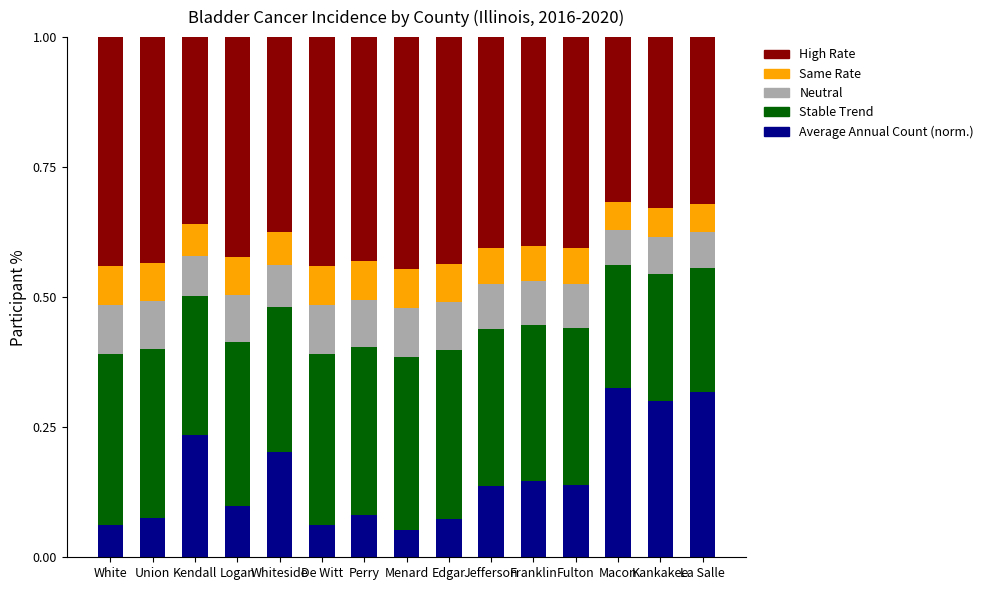

The Average Annual Count (norm.) series shows 0.1 at Fulton. True or false?

True